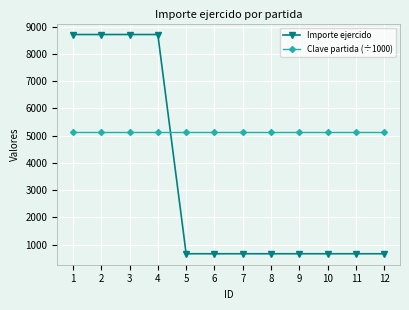

What are all the series names shown in the legend?

Importe ejercido, Clave partida (÷1000)